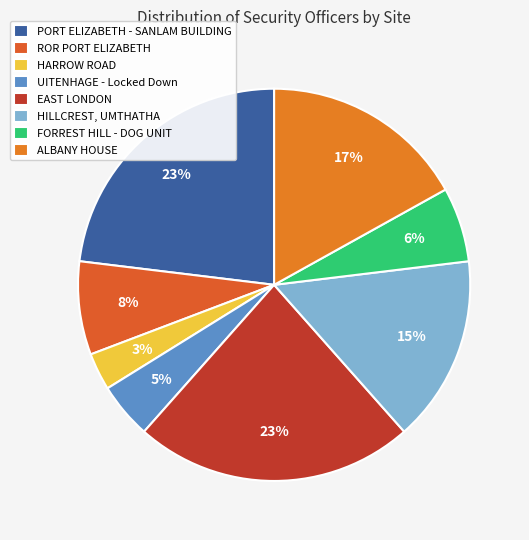

Is it true that UITENHAGE - Locked Down is 1% of the pie?

False